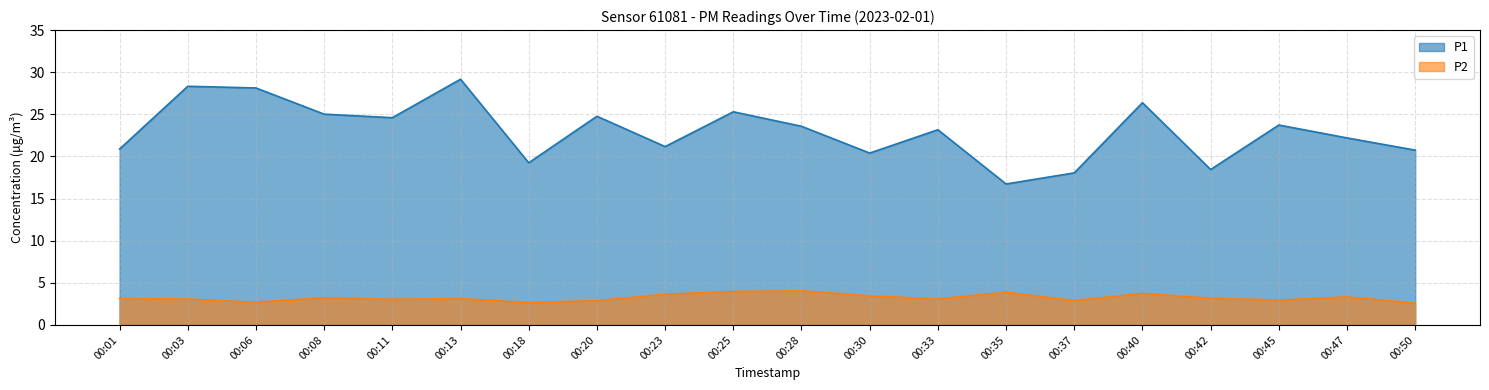

What is the maximum value shown in the chart?

29.2